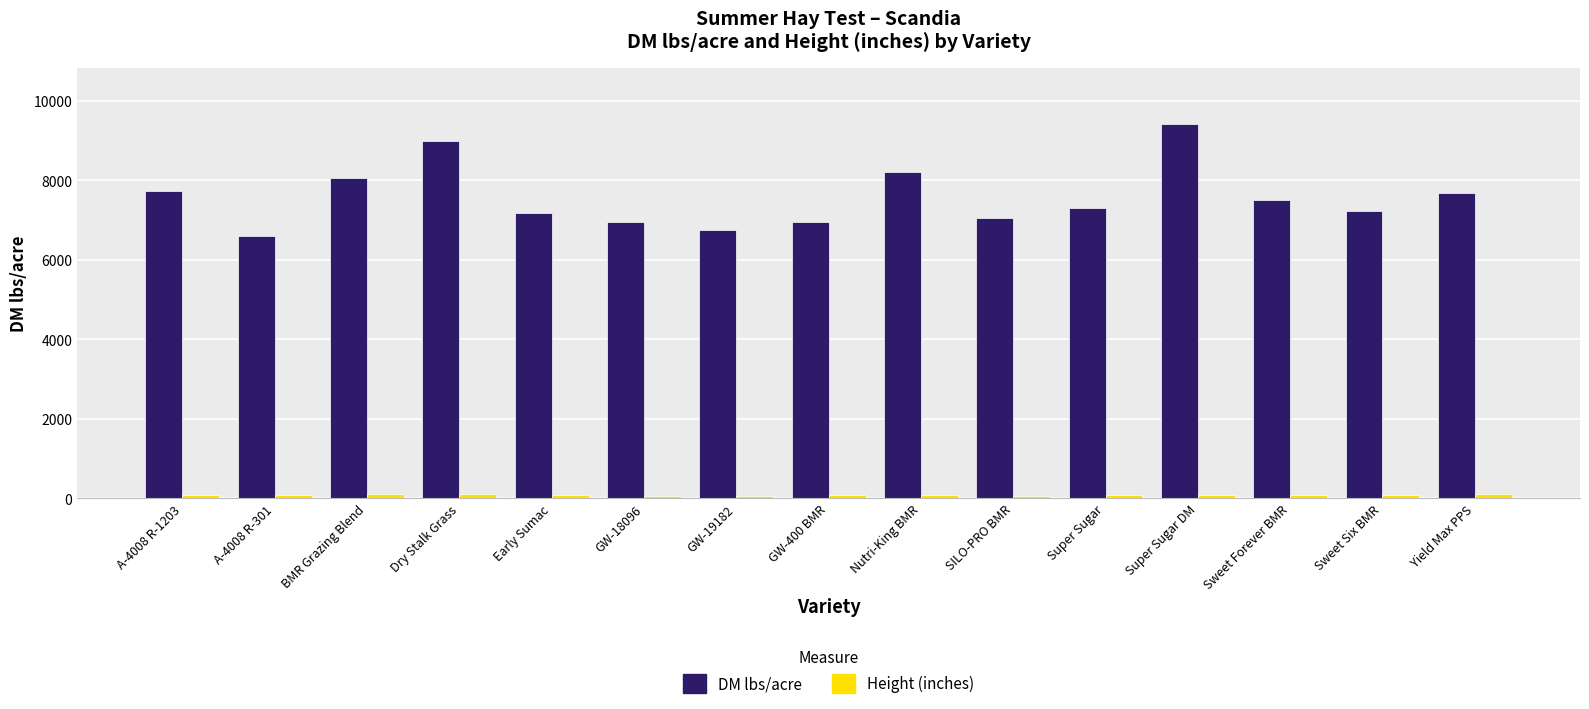

Between BMR Grazing Blend and Yield Max PPS, which series saw the biggest shift?

DM lbs/acre